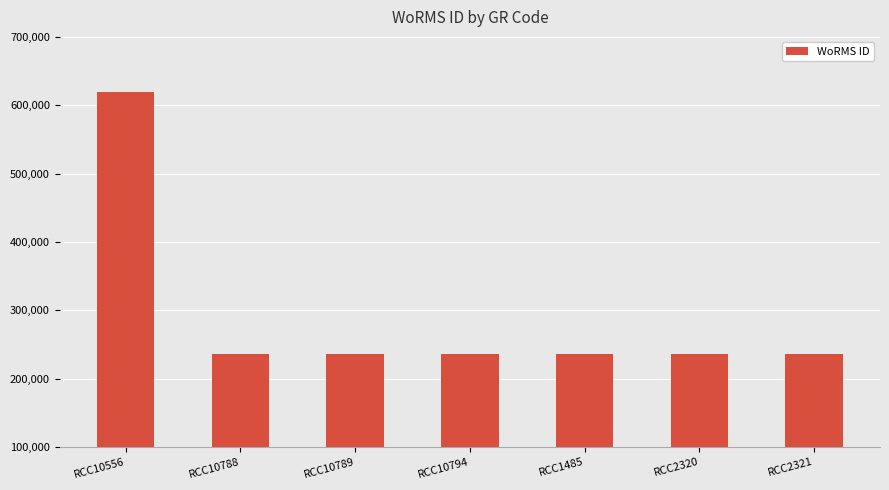

Are the bars horizontal?

No